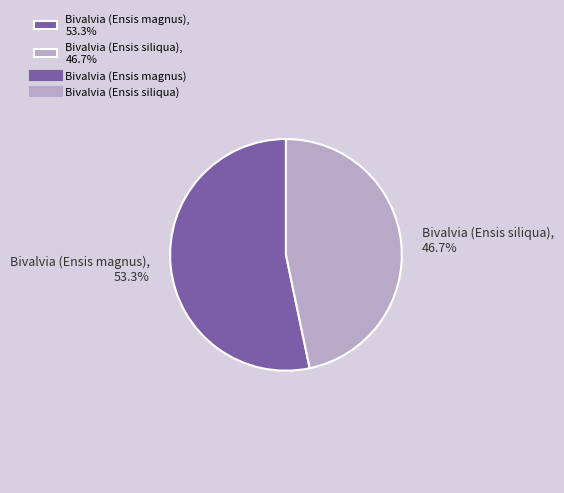

What is the majority slice?

Bivalvia (Ensis magnus)